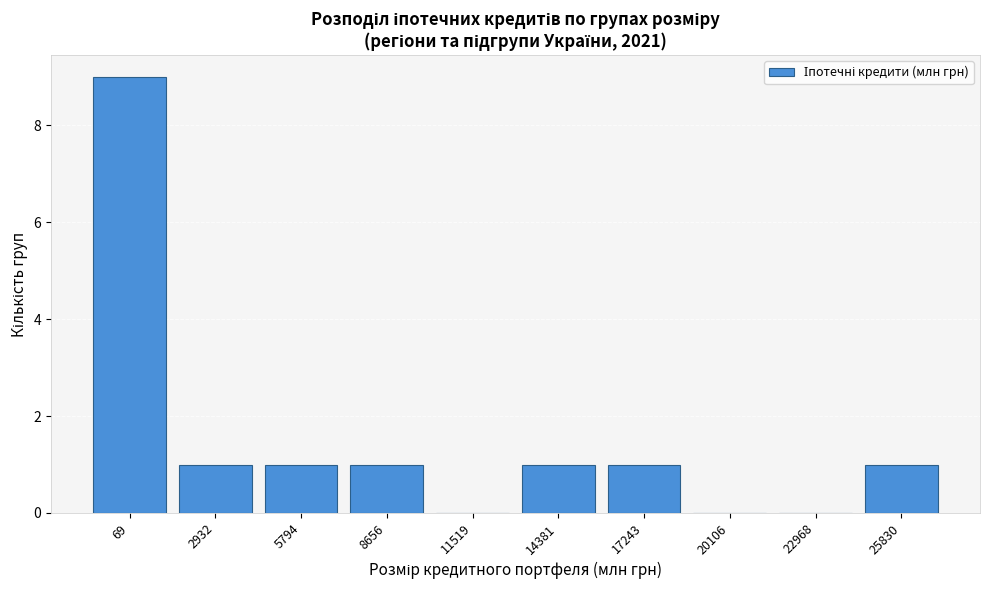

Reading left to right, what are all the values shown in this chart?

69=9	2932=1	5794=1	8656=1	11519=0	14381=1	17243=1	20106=0	22968=0	25830=1